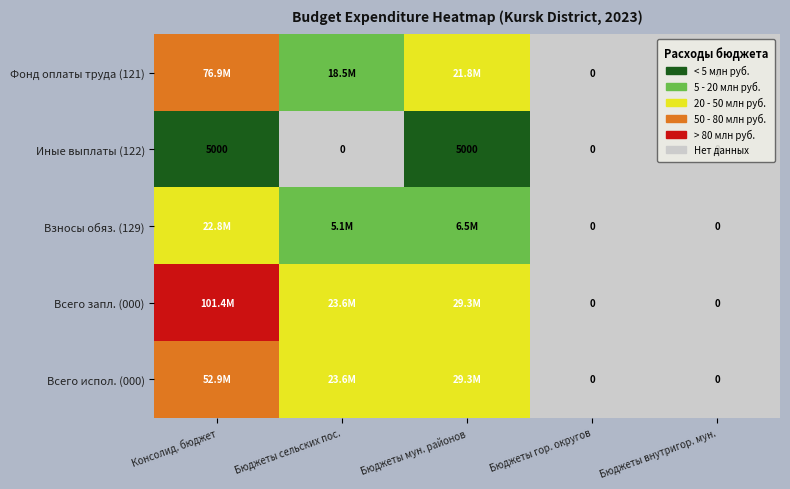

How many values in Иные выплаты (122) are above zero?

2